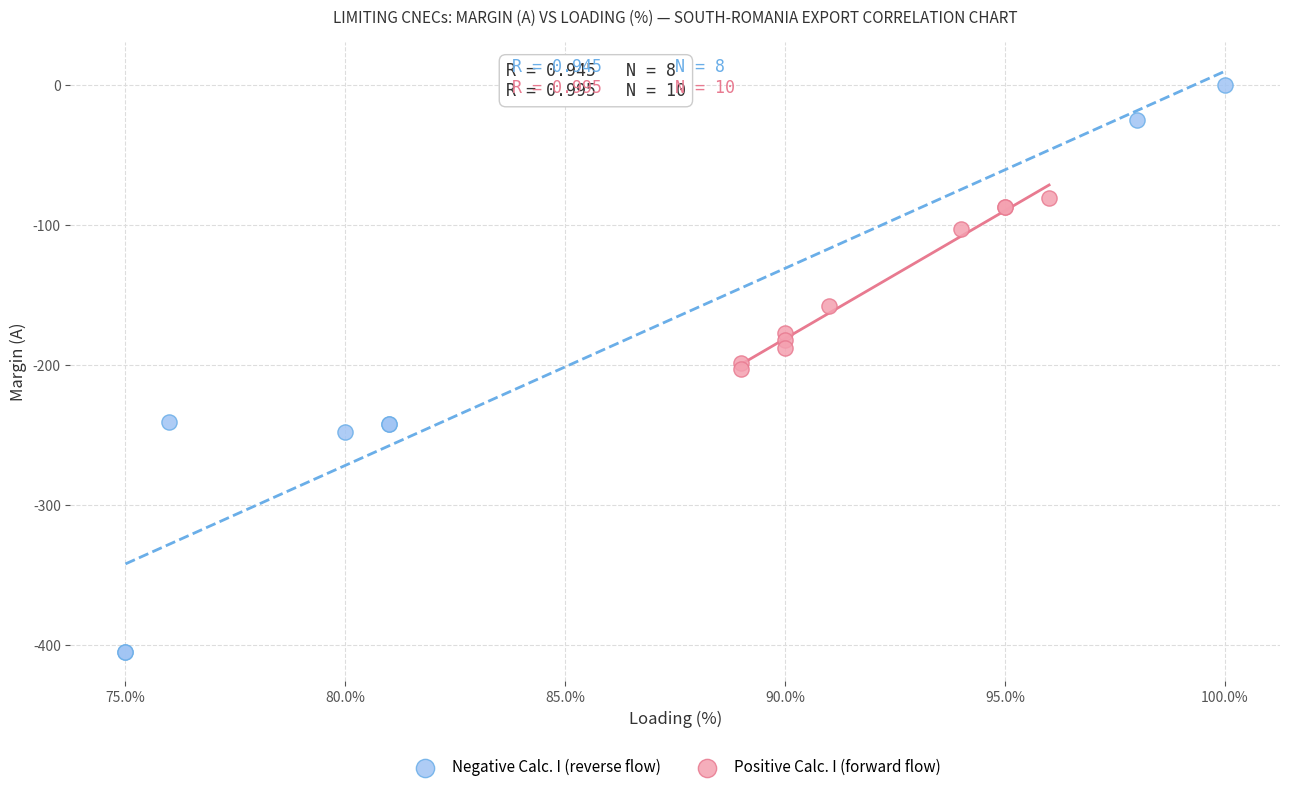

Which series has the widest spread of Y values?

Negative Calc. I (reverse flow)